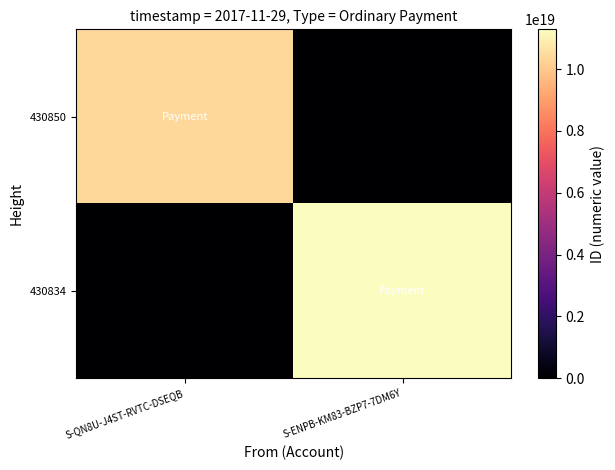

At how many categories does at least one series exceed 2892781475325260800?

2